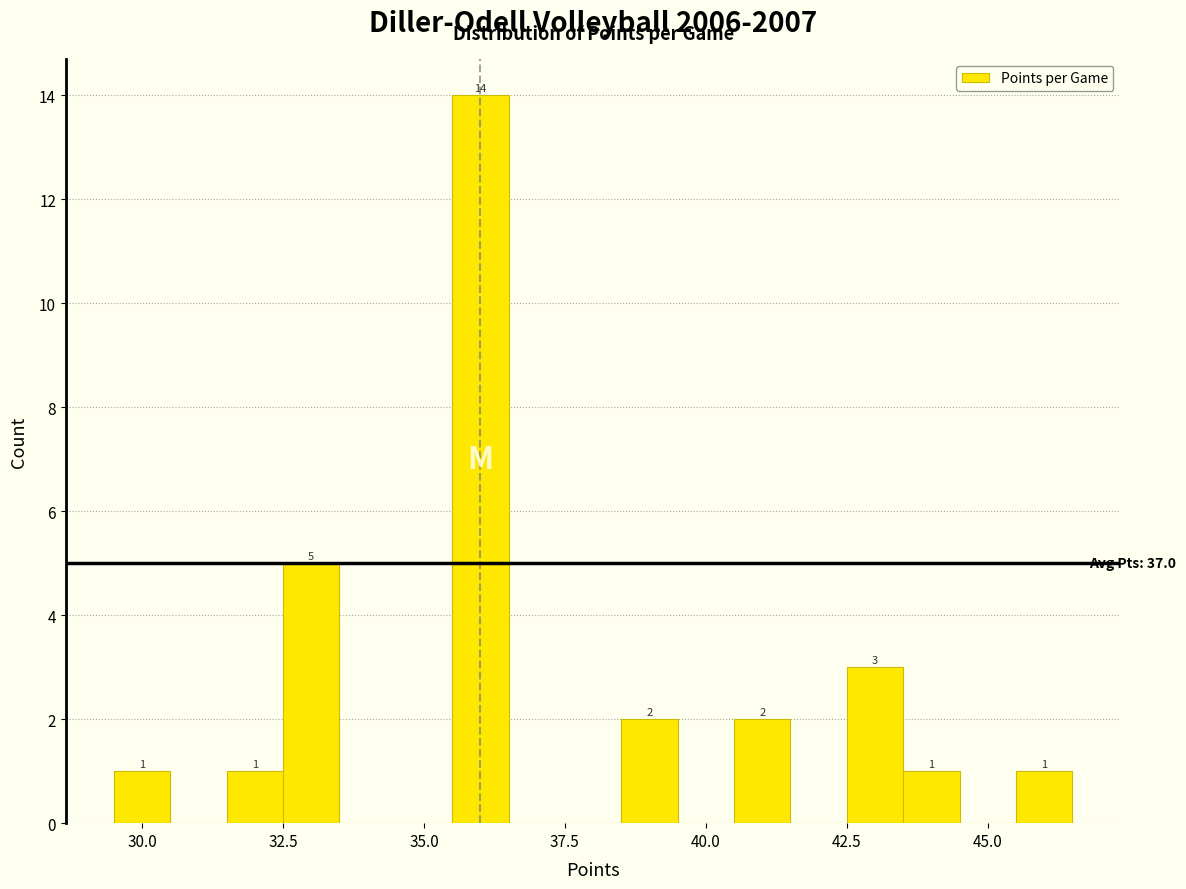

Read against the x-axis, roughly where is the centre of the tallest bar?

36.0